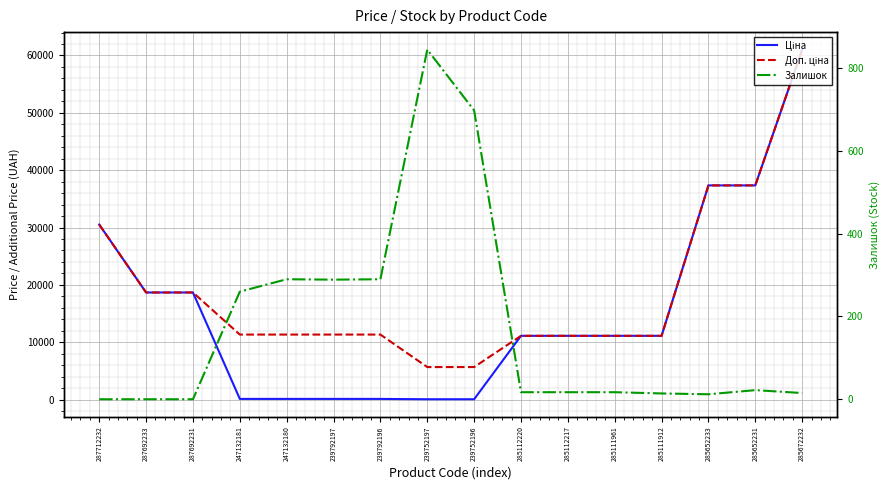

How many data points in Залишок are less than 17?

6